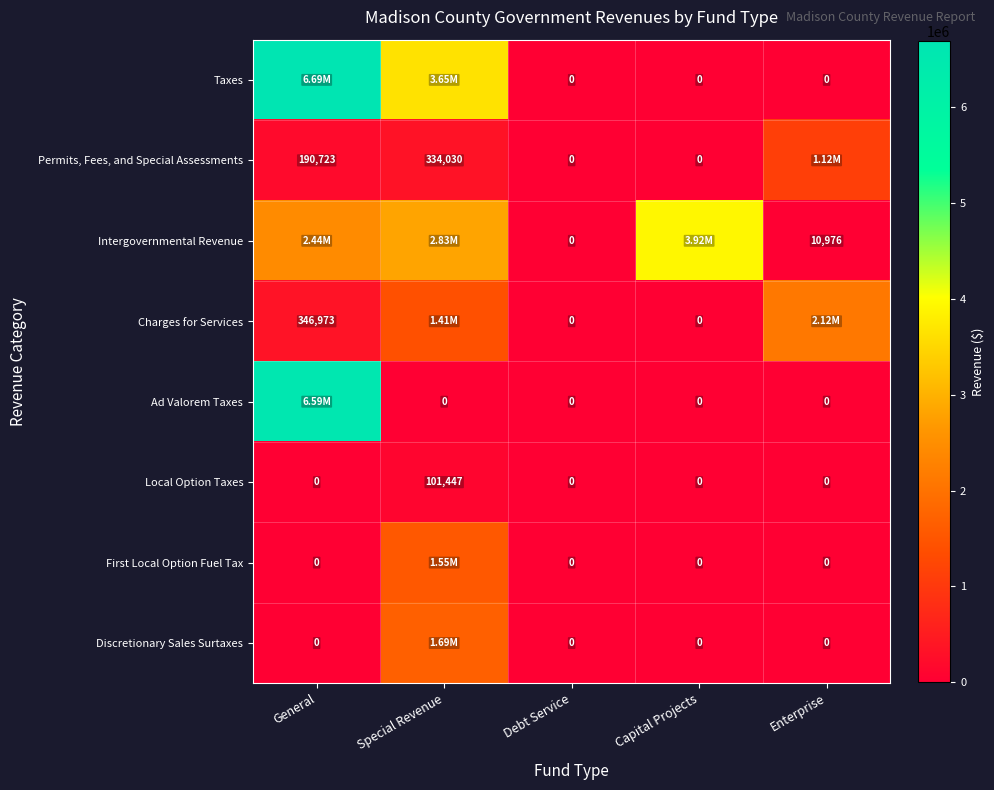

What is the average value of the Local Option Taxes series?

20289